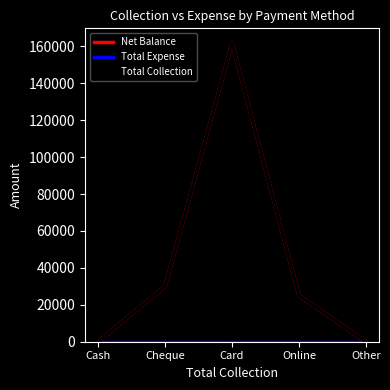

Is this an area chart (filled region under the line)?

No